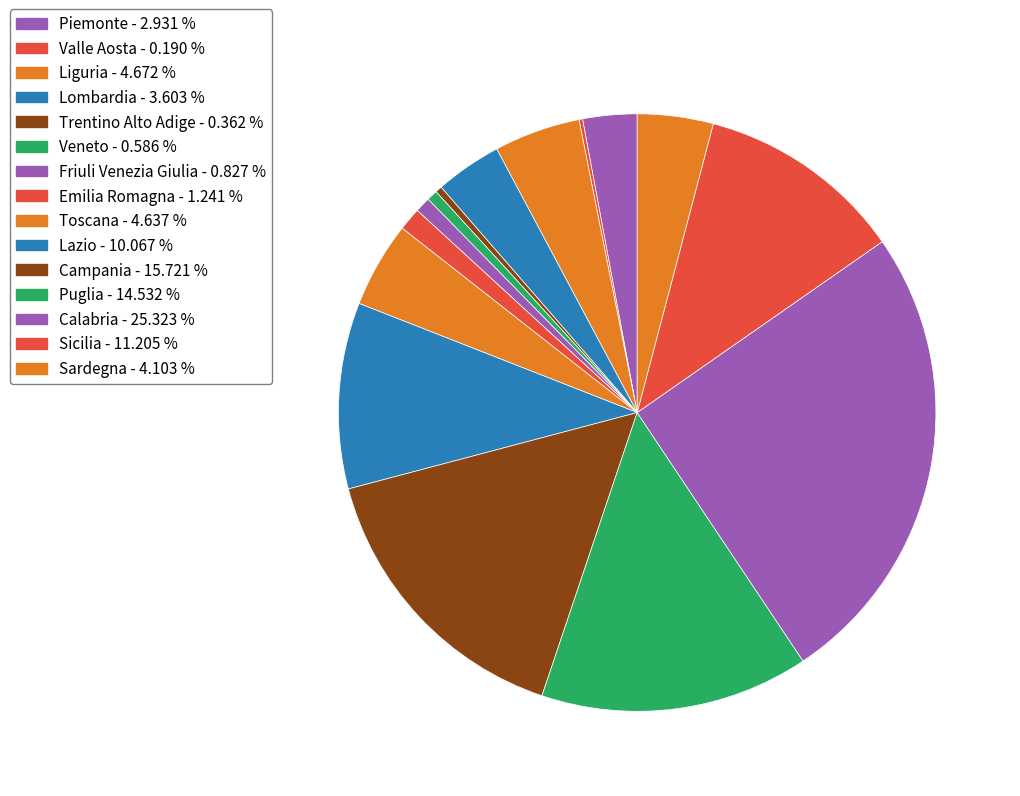

How many segments does this pie chart have?

15